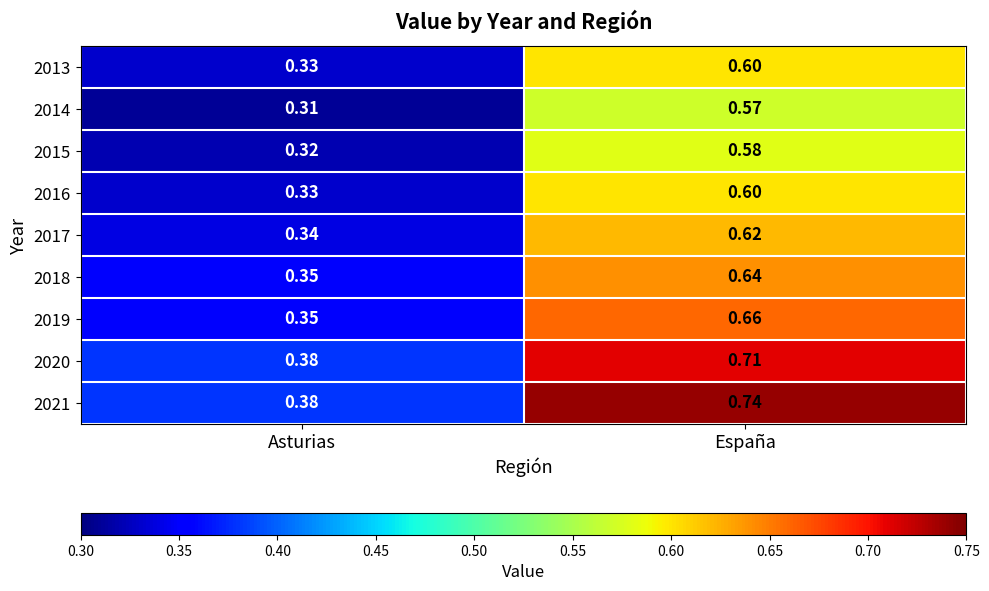

At which label is 2016 closest to 0?

Asturias